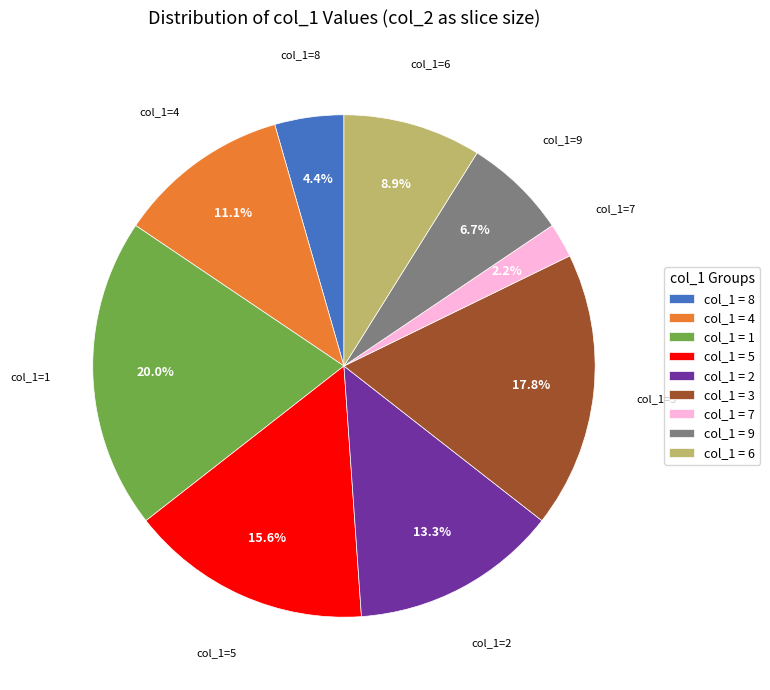

To the nearest percent, what is the average slice percentage?

11%